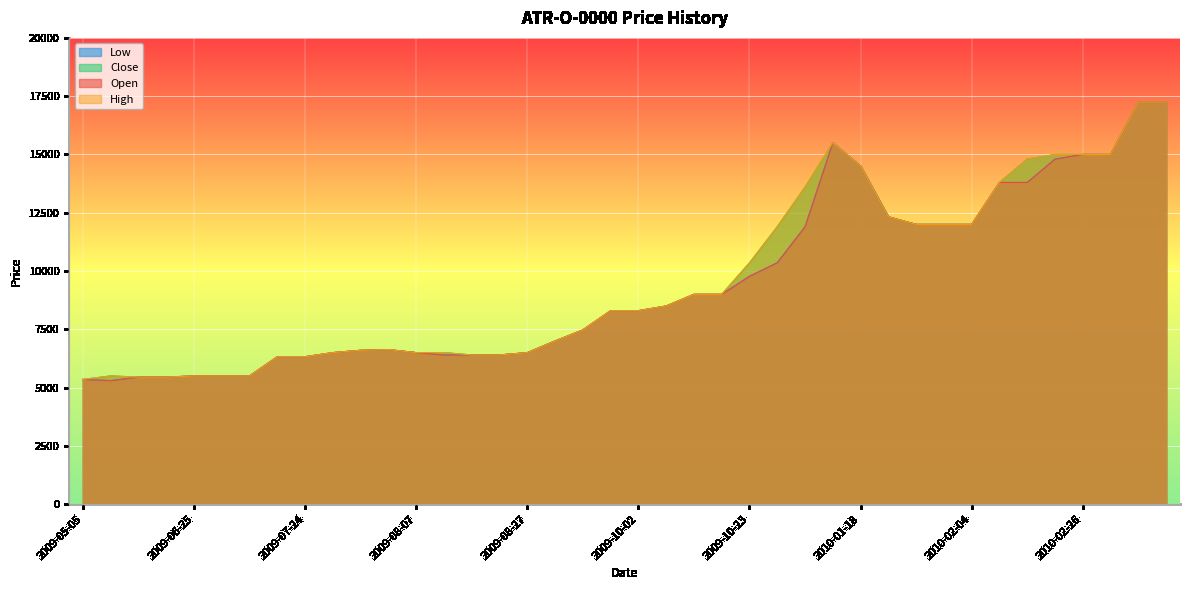

What is the smallest value displayed?

5300